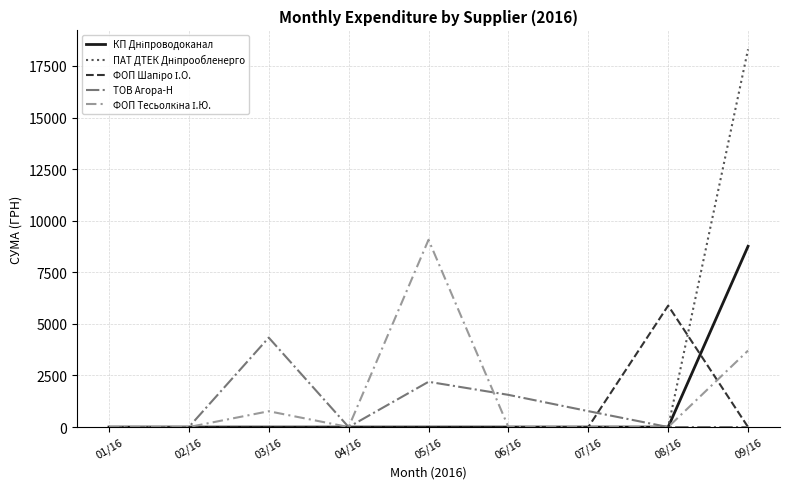

At which category is the sum across all series the highest?

09/16